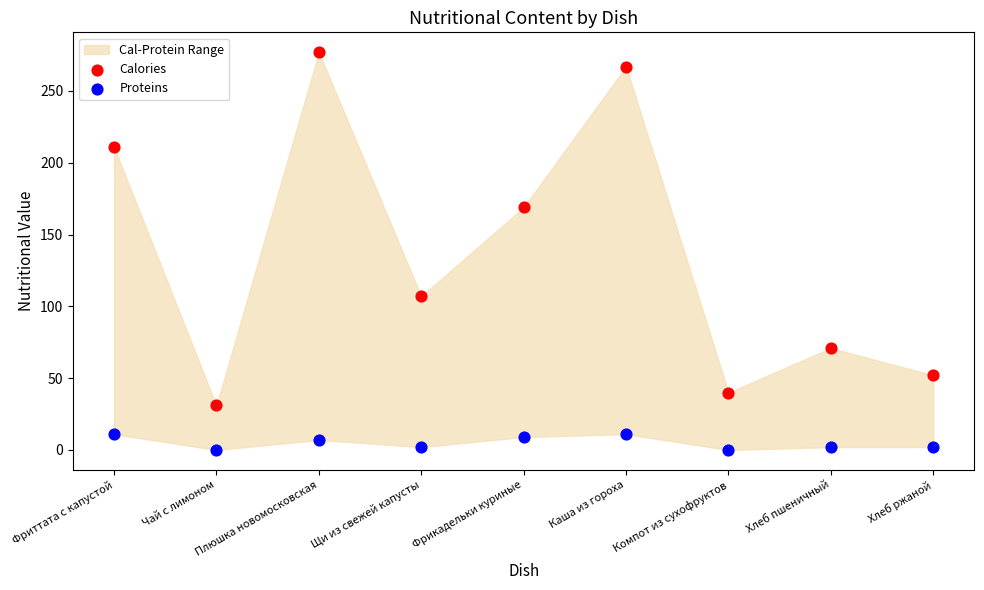

Which series contains the highest Y value?

Calories